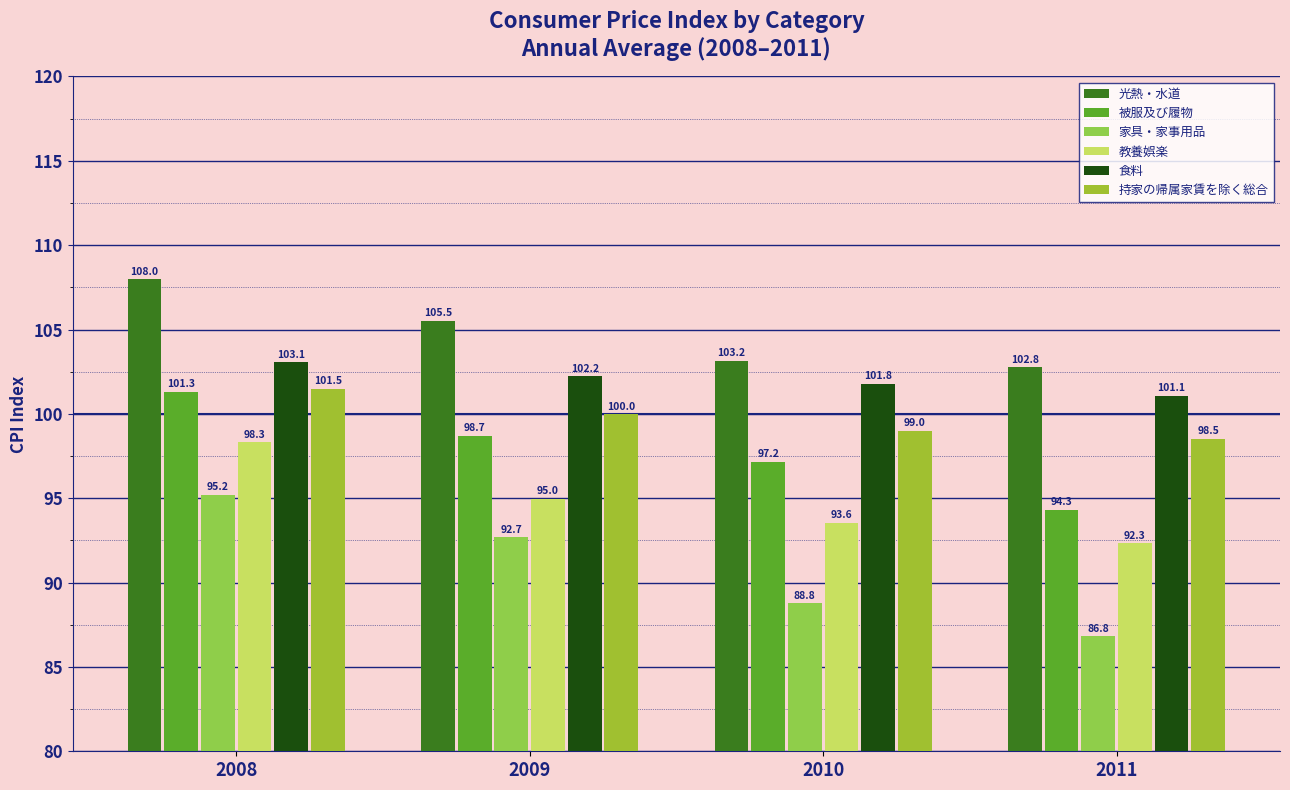

What are all the series names shown in the legend?

光熱・水道, 被服及び履物, 家具・家事用品, 教養娯楽, 食料, 持家の帰属家賃を除く総合